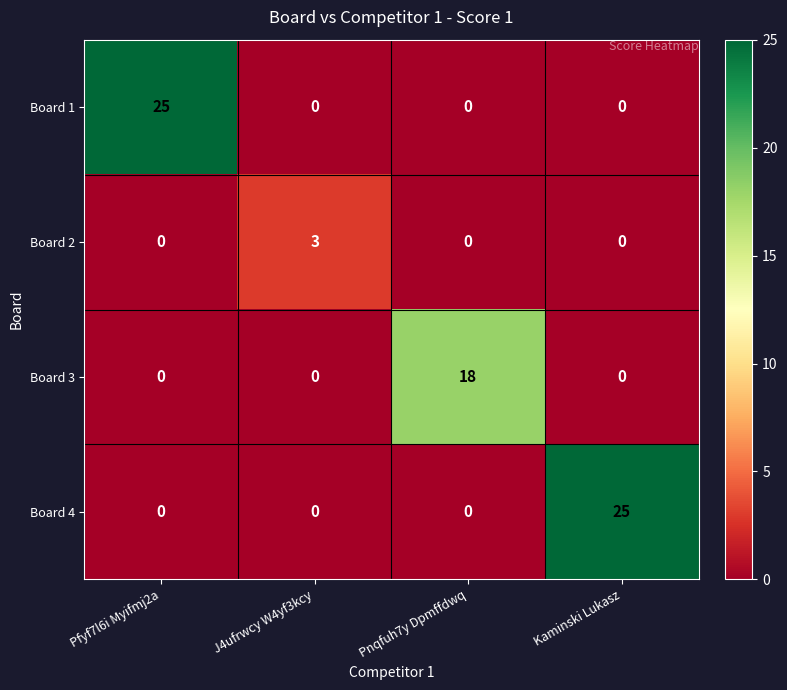

What is the total value across all series at Pfyf7l6i Myifmj2a?

25